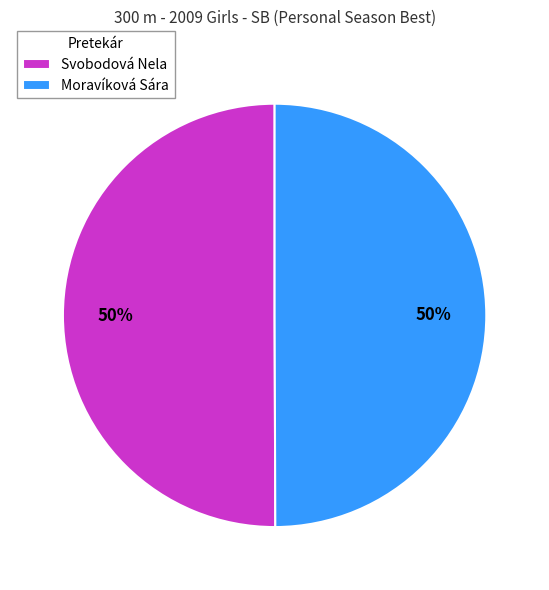

To the nearest percent, what percentage of the pie is Svobodová Nela?

50%